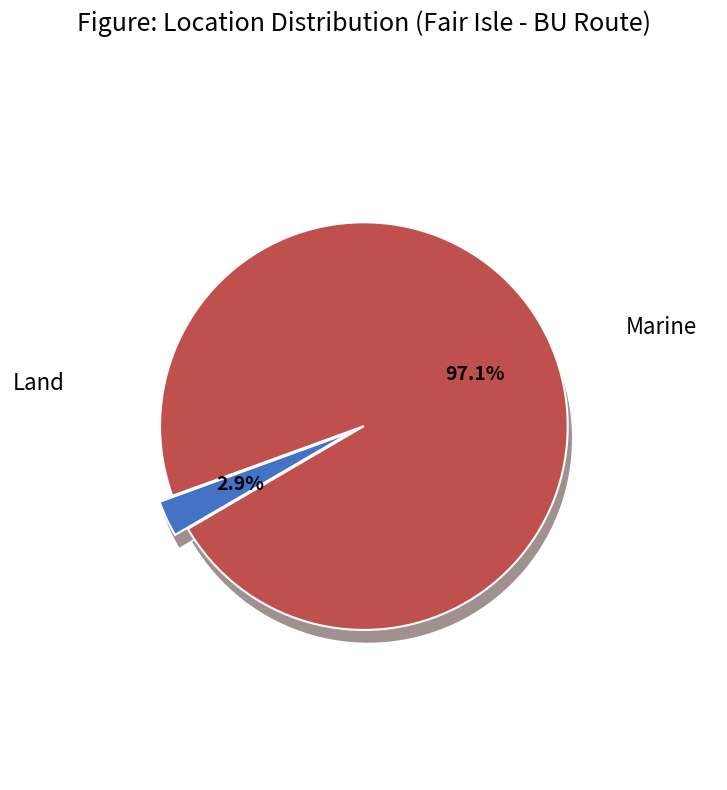

How many segments does this pie chart have?

2